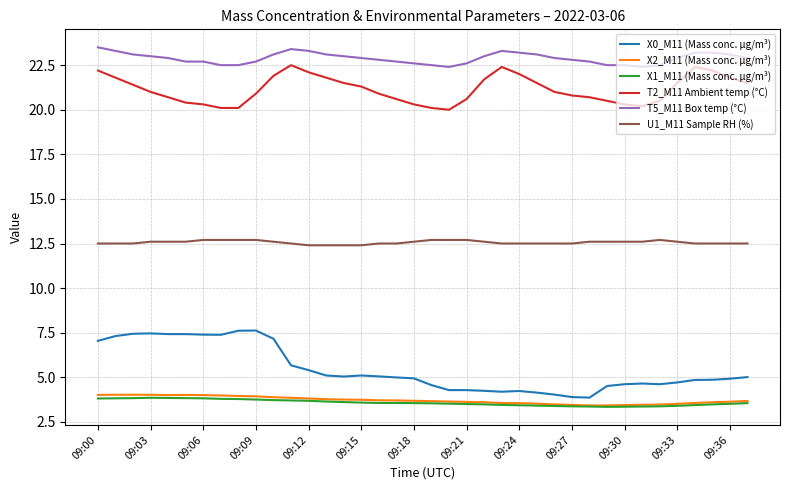

What are all the series names shown in the legend?

X0_M11 (Mass conc. μg/m³), X2_M11 (Mass conc. μg/m³), X1_M11 (Mass conc. μg/m³), T2_M11 Ambient temp (°C), T5_M11 Box temp (°C), U1_M11 Sample RH (%)